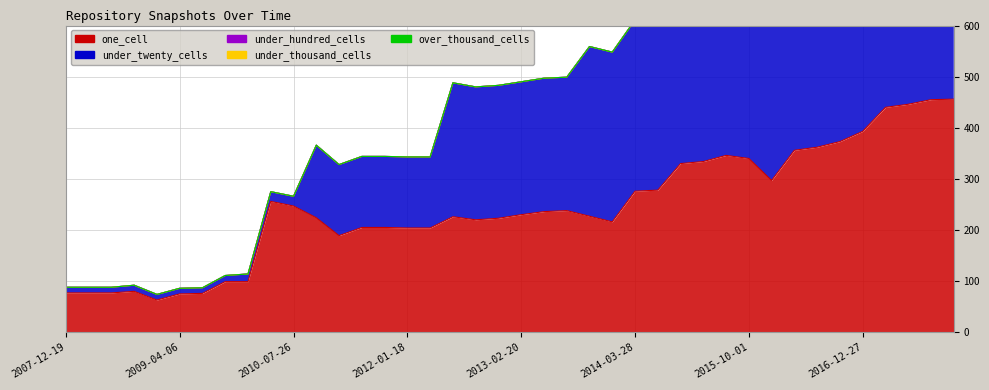

Between which two adjacent categories do one_cell and under_twenty_cells first intersect?

2012-03-26 and 2012-07-13